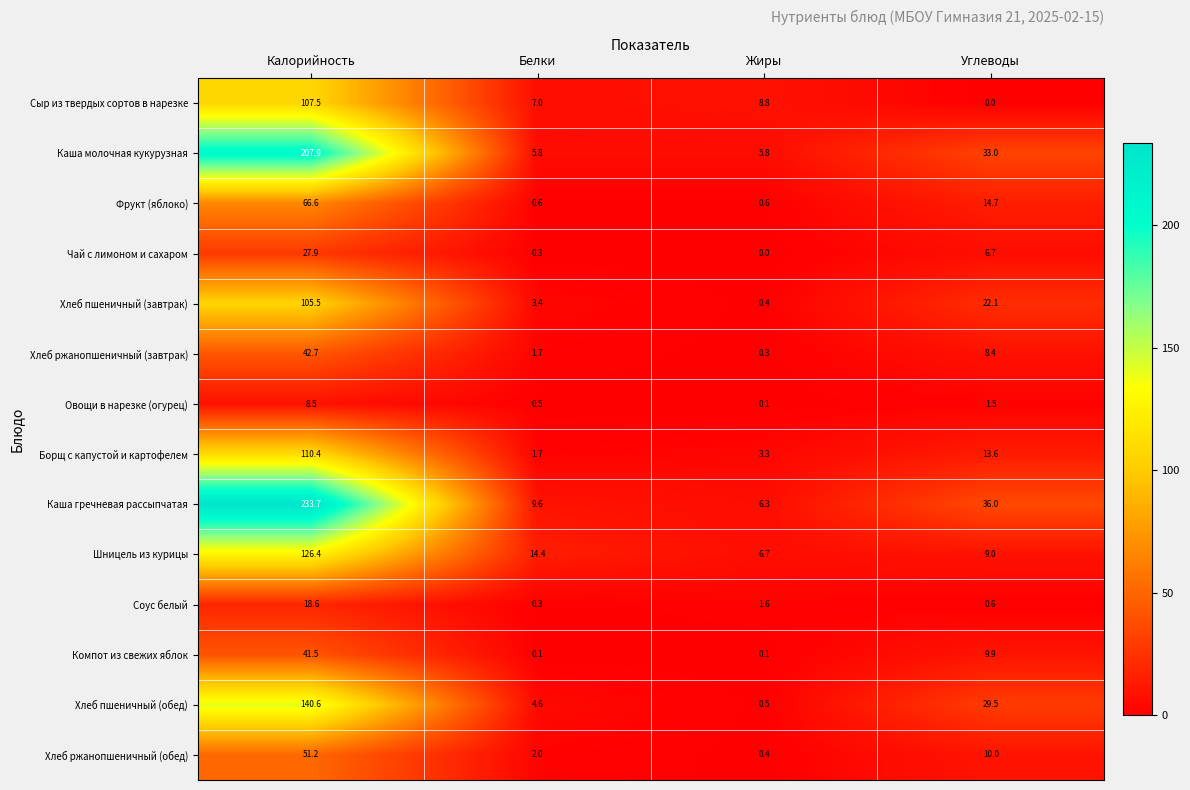

At Углеводы, list the series in order from smallest to largest.

Сыр из твердых сортов в нарезке, Соус белый, Овощи в нарезке (огурец), Чай с лимоном и сахаром, Хлеб ржанопшеничный (завтрак), Шницель из курицы, Компот из свежих яблок, Хлеб ржанопшеничный (обед), Борщ с капустой и картофелем, Фрукт (яблоко), Хлеб пшеничный (завтрак), Хлеб пшеничный (обед), Каша молочная кукурузная, Каша гречневая рассыпчатая